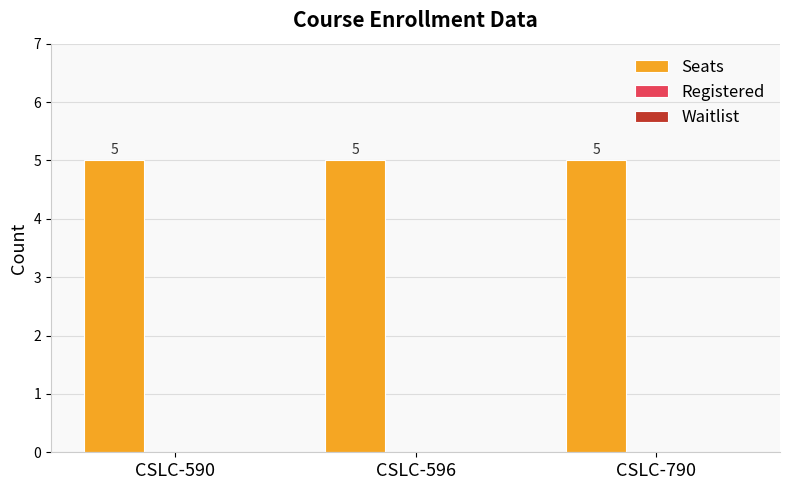

Between CSLC-590 and CSLC-790, which is larger?

CSLC-590